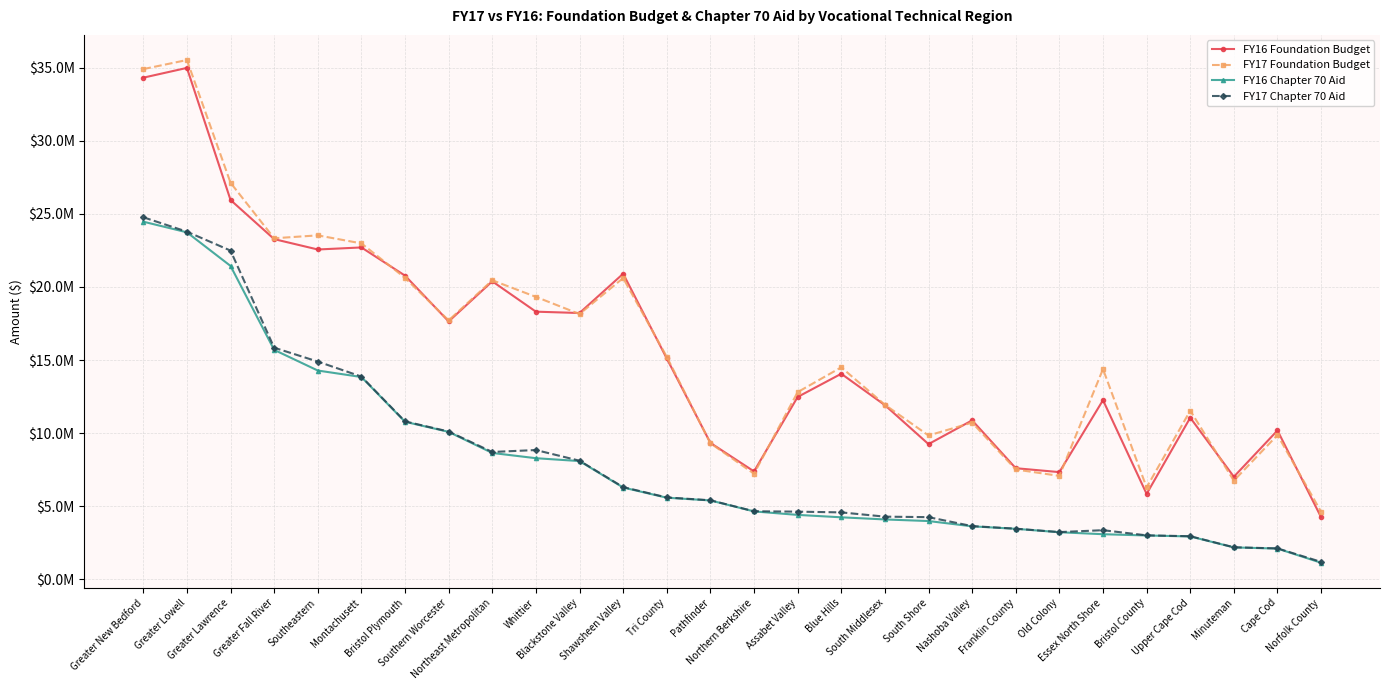

Does the chart have visible grid lines?

Yes